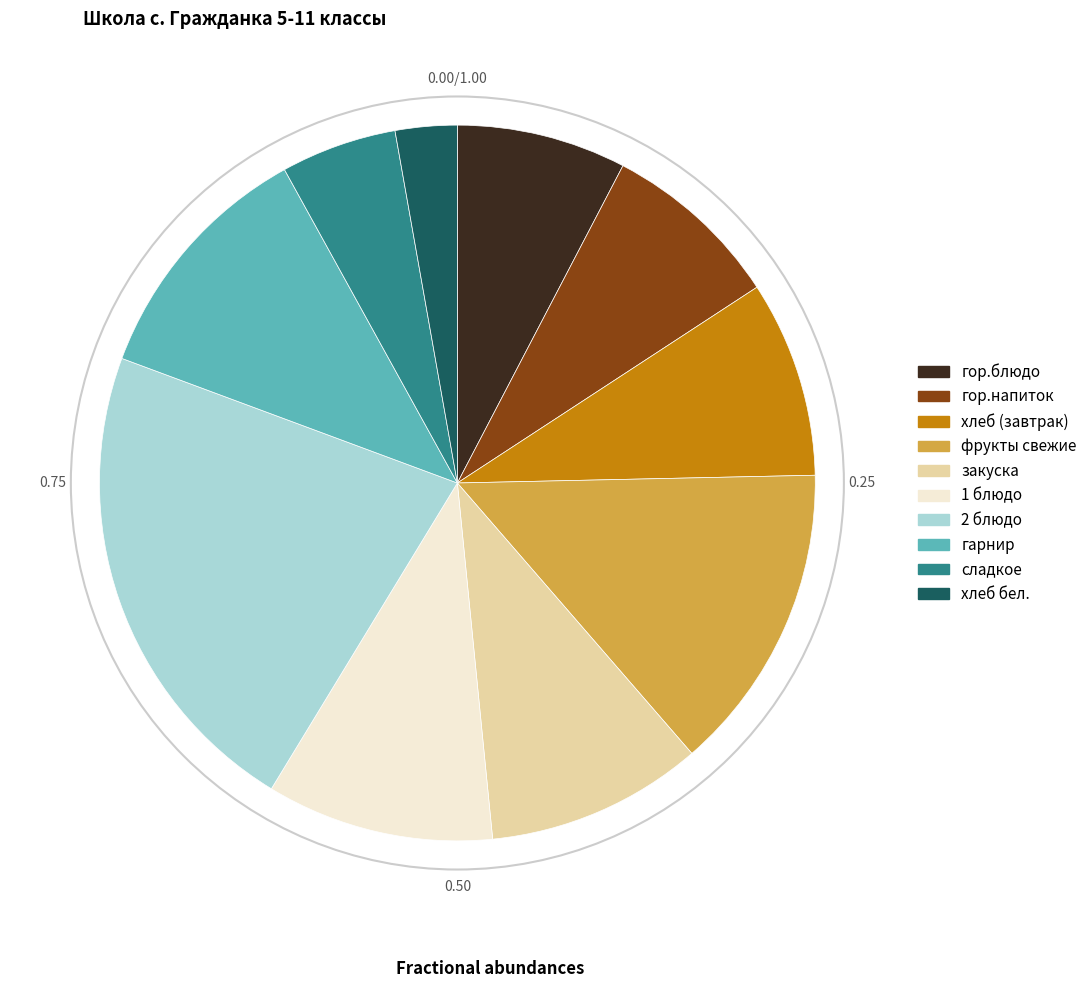

Does хлеб бел. account for over 50% of the chart?

No